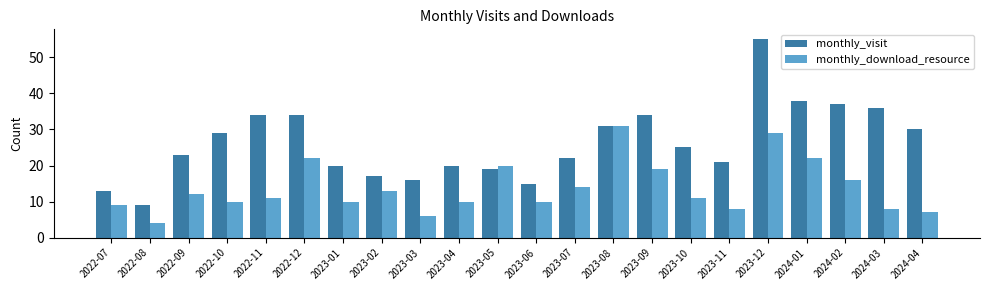

Reading left to right, extract all data points from this chart.

monthly_visit: 13	9	23	29	34	34	20	17	16	20	19	15	22	31	34	25	21	55	38	37	36	30
monthly_download_resource: 9	4	12	10	11	22	10	13	6	10	20	10	14	31	19	11	8	29	22	16	8	7